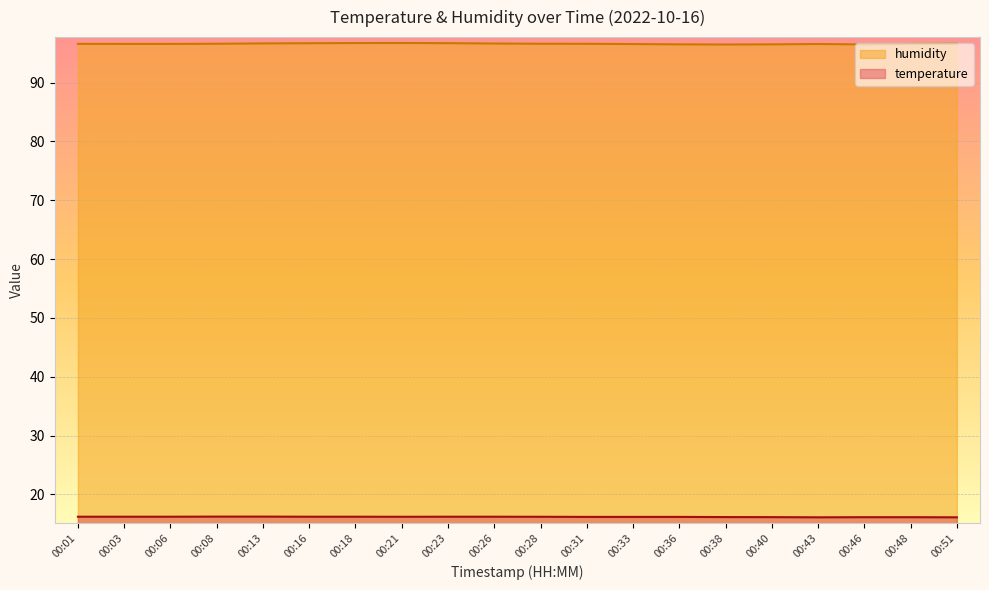

Does the chart display data point markers on the line(s)?

No